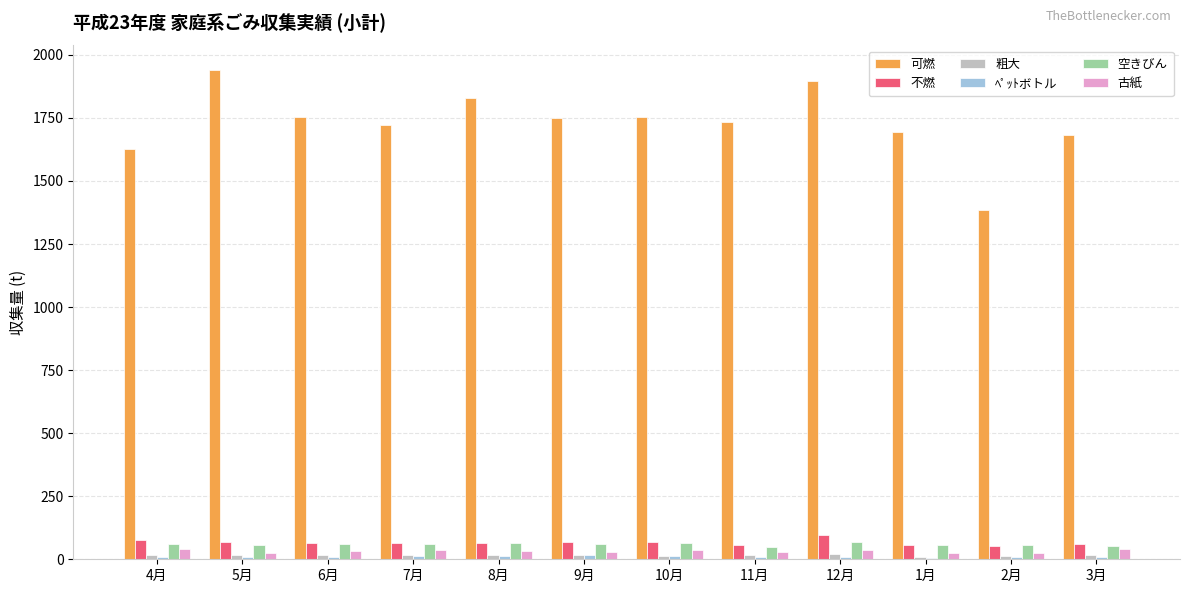

How many groups of bars are there?

12